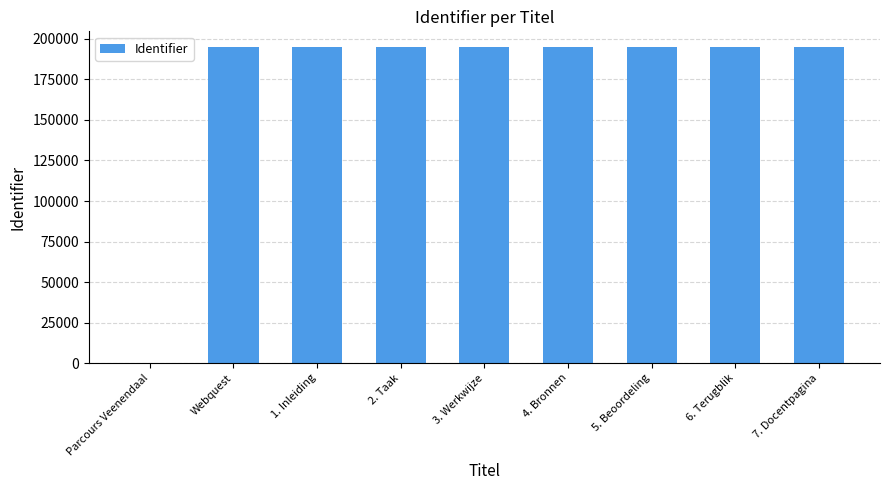

Is it true that the value at 3. Werkwijze is 194962?

True